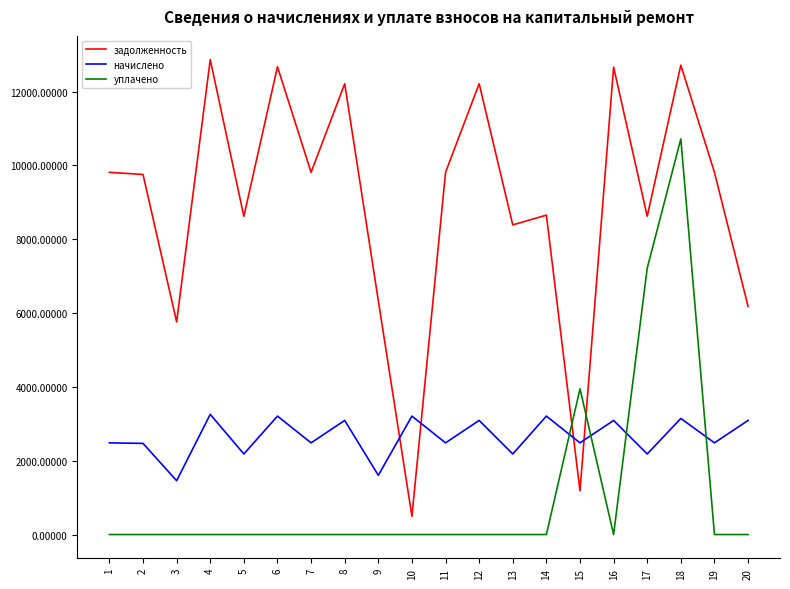

Between which two adjacent categories do начислено and уплачено first intersect?

14 and 15